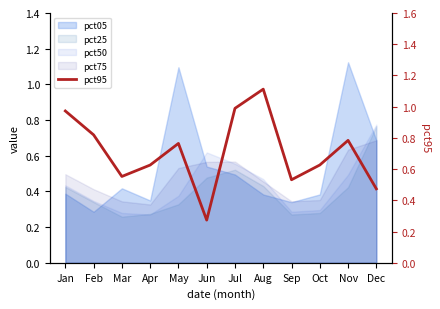

List the labels in order of value, largest first.

Aug, Jul, Jan, Feb, Nov, May, Oct, Apr, Mar, Sep, Dec, Jun